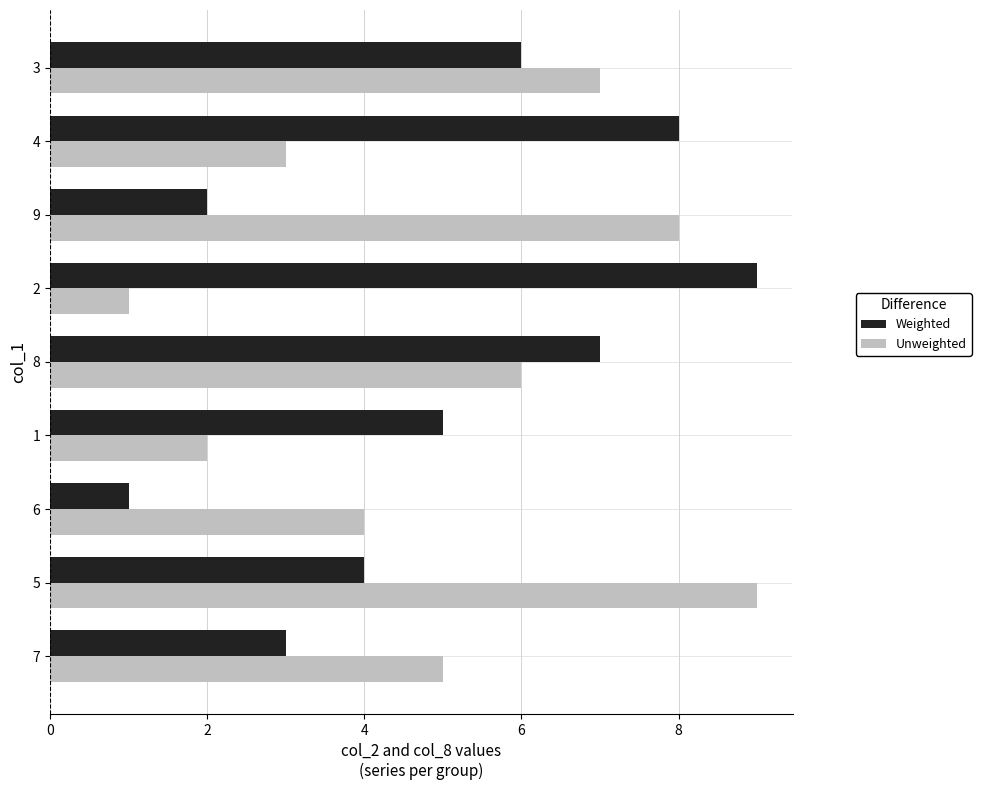

What is the smallest value displayed?

1